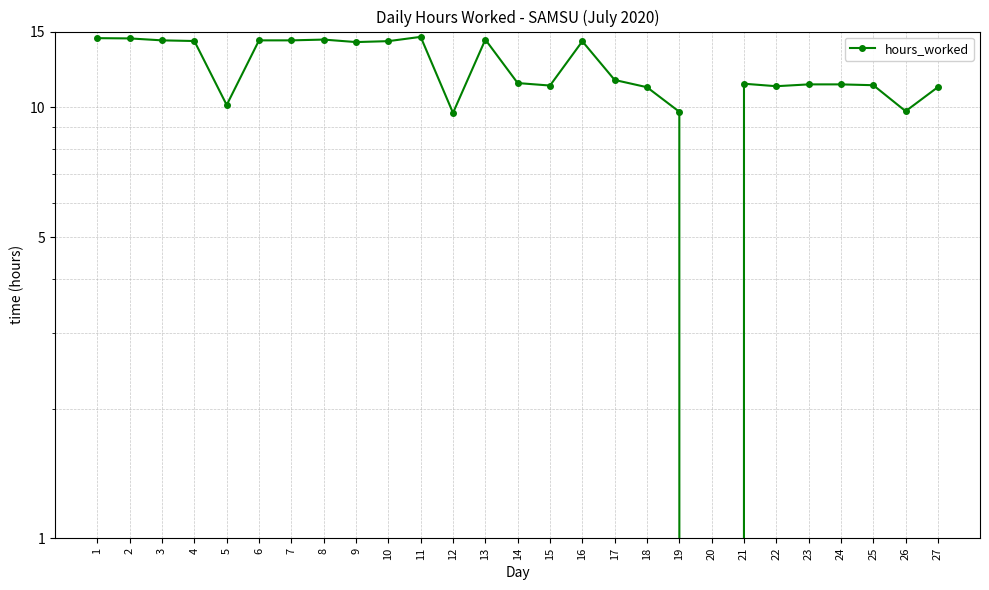

Reading left to right, what are all the values shown in this chart?

1=14.5	2=14.5	3=14.3	4=14.3	5=10.1	6=14.3	7=14.3	8=14.4	9=14.2	10=14.2	11=14.6	12=9.7	13=14.4	14=11.4	15=11.2	16=14.2	17=11.6	18=11.1	19=9.8	20=0.0	21=11.3	22=11.2	23=11.3	24=11.3	25=11.3	26=9.8	27=11.2